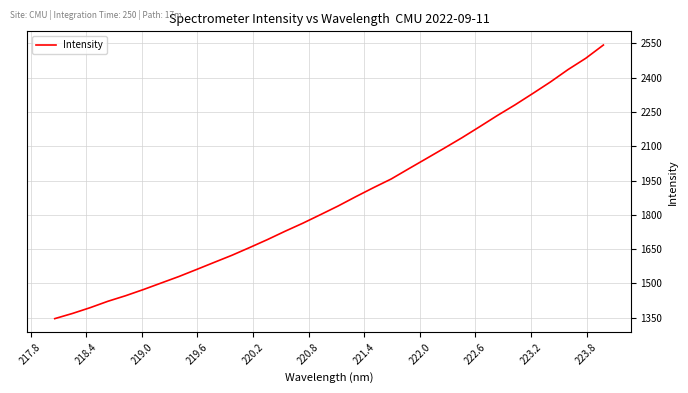

What is the smallest value displayed?

1345.9